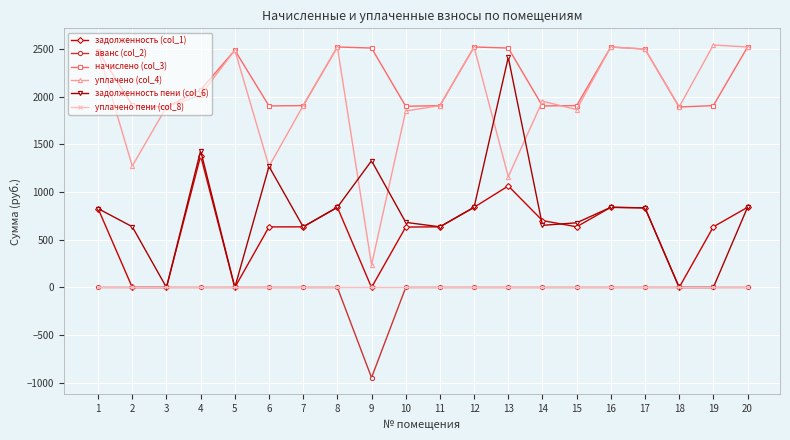

How many data points does each series have?

20